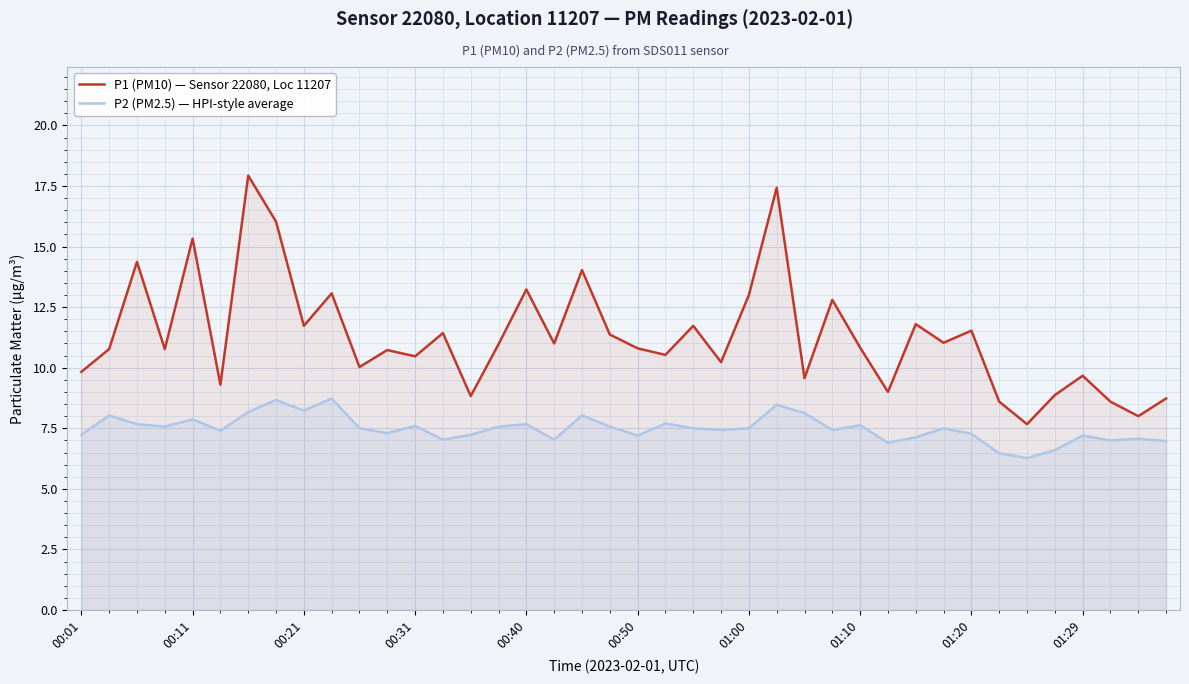

Rank the series by their average value, from lowest to highest.

P2 (PM2.5) — HPI-style average, P1 (PM10) — Sensor 22080, Loc 11207